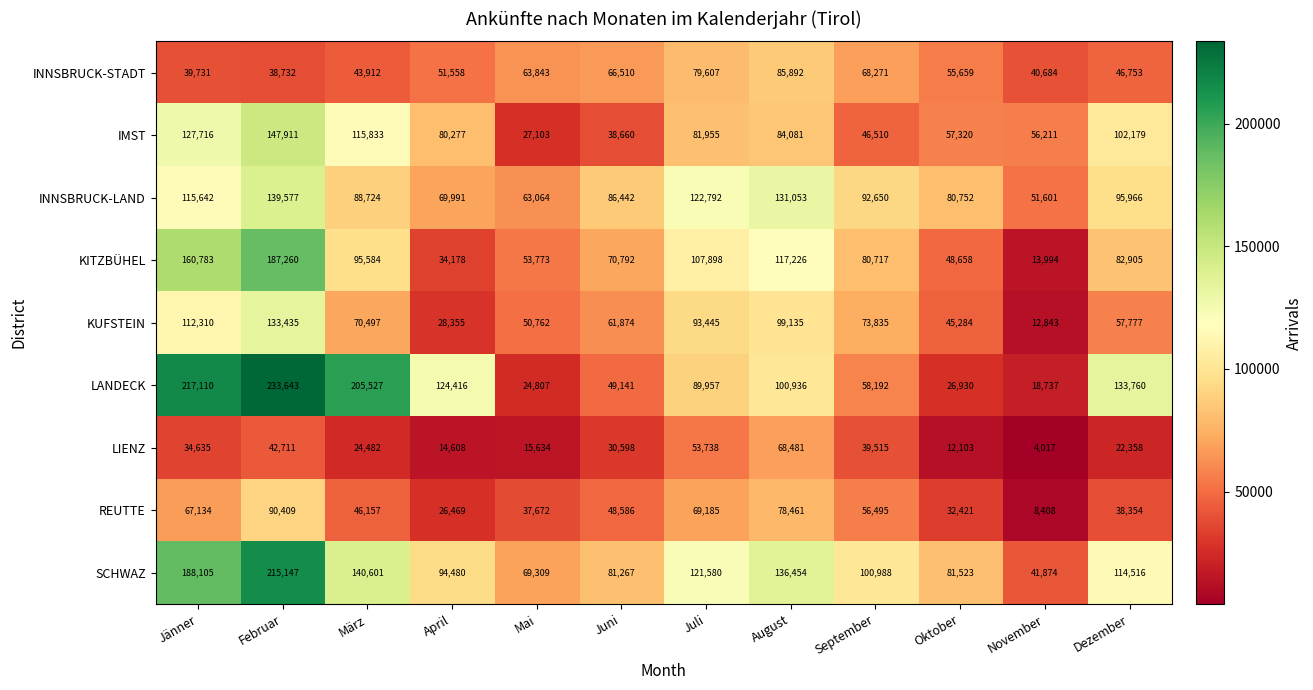

True or false: REUTTE has a value of 22968 at Juli.

False